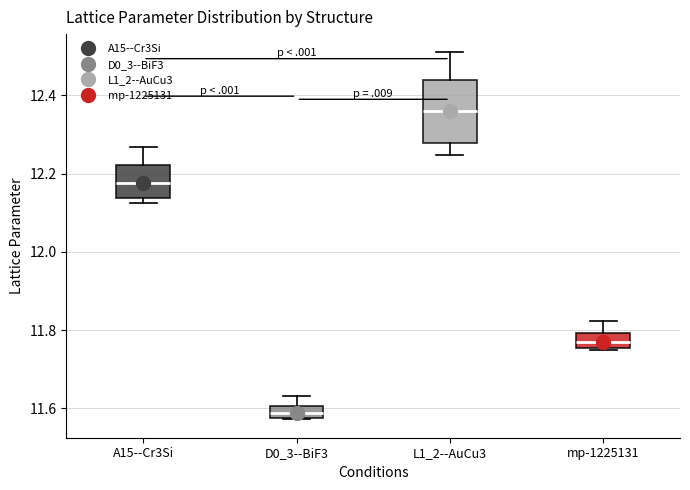

Reading left to right, read every box against the y-axis: the position of its median line, the range the box covers, and the ends of its whiskers. The values are not printed on the chart, so give them approximately, as read against the axis.

A15--Cr3Si: median 12.18, box 12.14 to 12.22, whiskers 12.12 to 12.26
D0_3--BiF3: median 11.58 (inside the box), box 11.58 to 11.60, whiskers 11.58 to 11.64
L1_2--AuCu3: median 12.36, box 12.28 to 12.44, whiskers 12.24 to 12.52
mp-1225131: median 11.76 (inside the box), box 11.76 to 11.80, whiskers 11.76 to 11.82